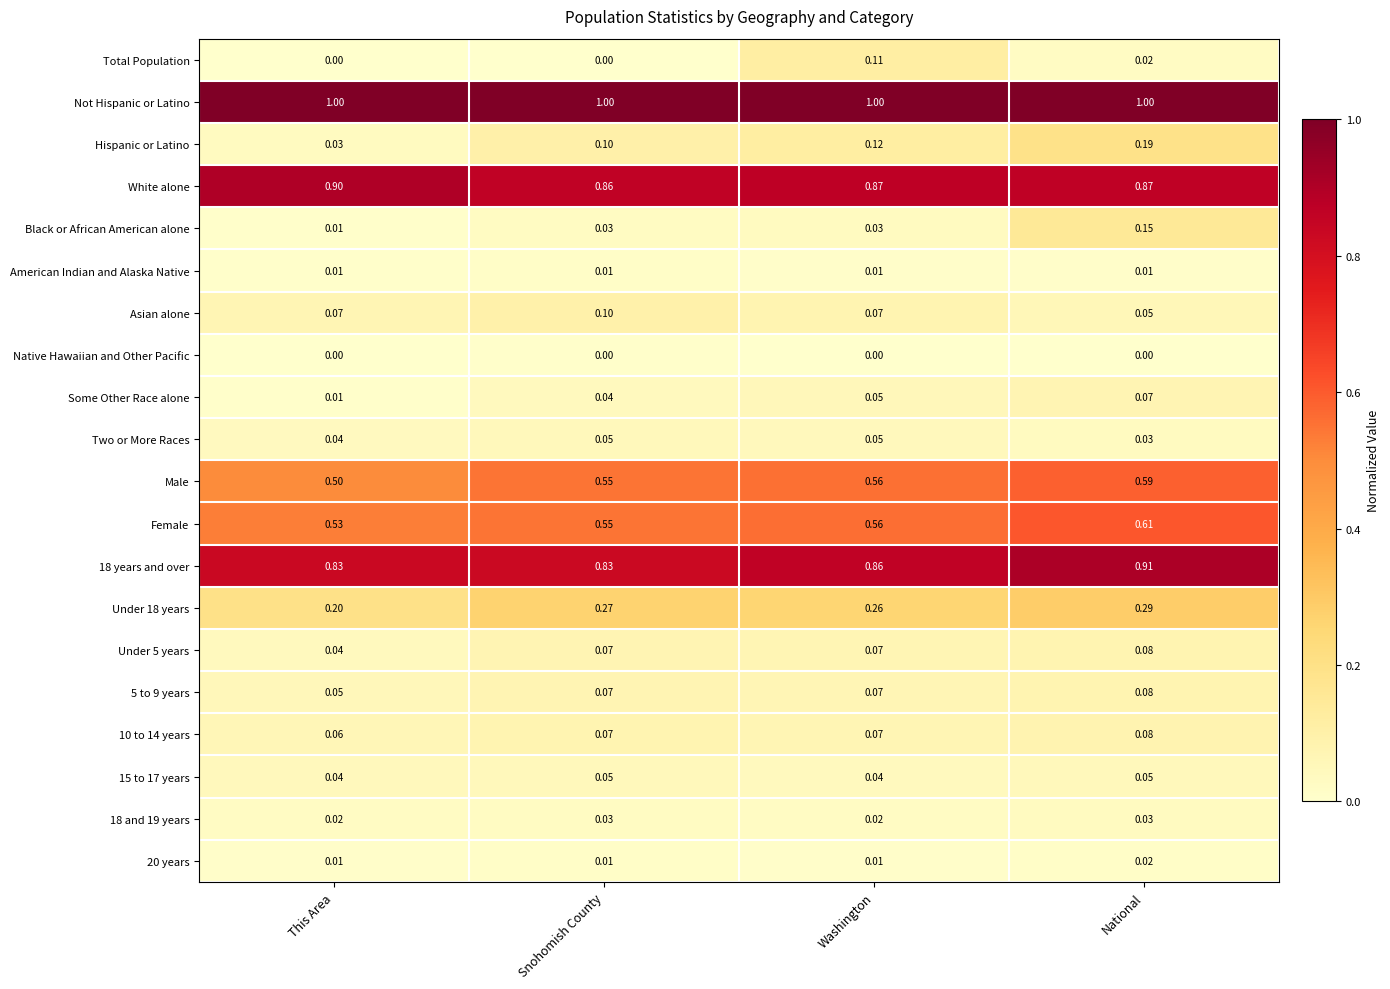

Between Washington and National, which series saw the biggest shift?

Black or African American alone